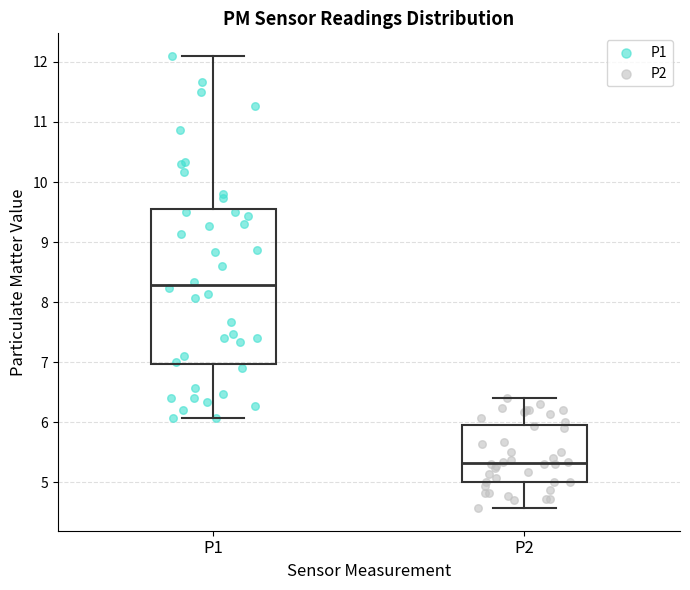

Where does the median line of the box for P1 sit on the y-axis? The values are not printed on the chart, so give them approximately, as read against the axis.

8.3